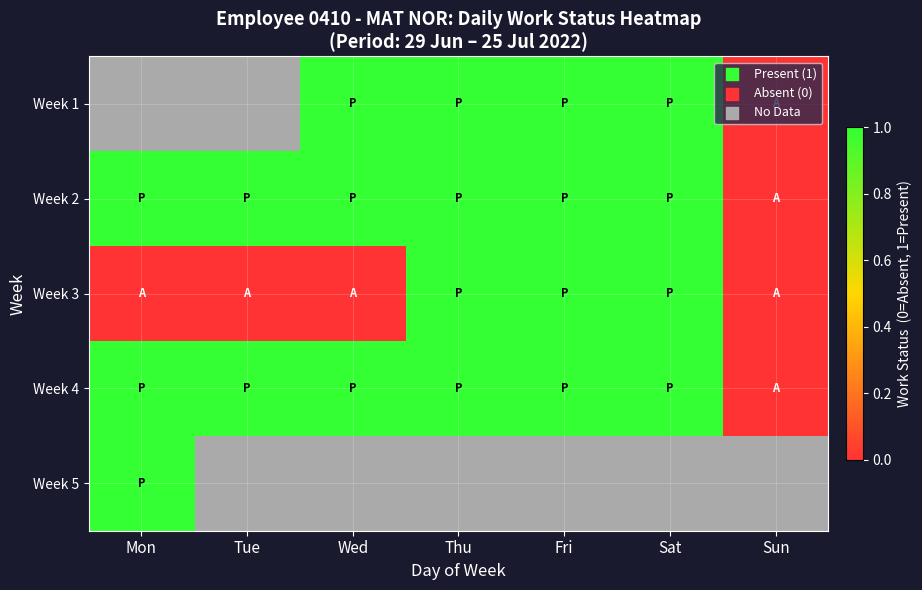

How many positive values does the Week 1 series have?

4